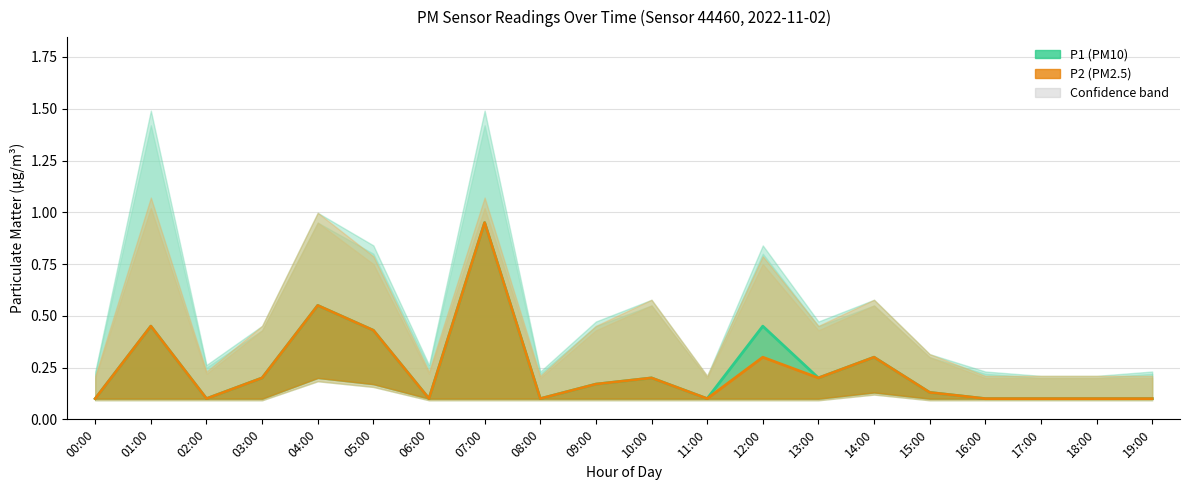

True or false: P1 and P2 cross at least once.

False